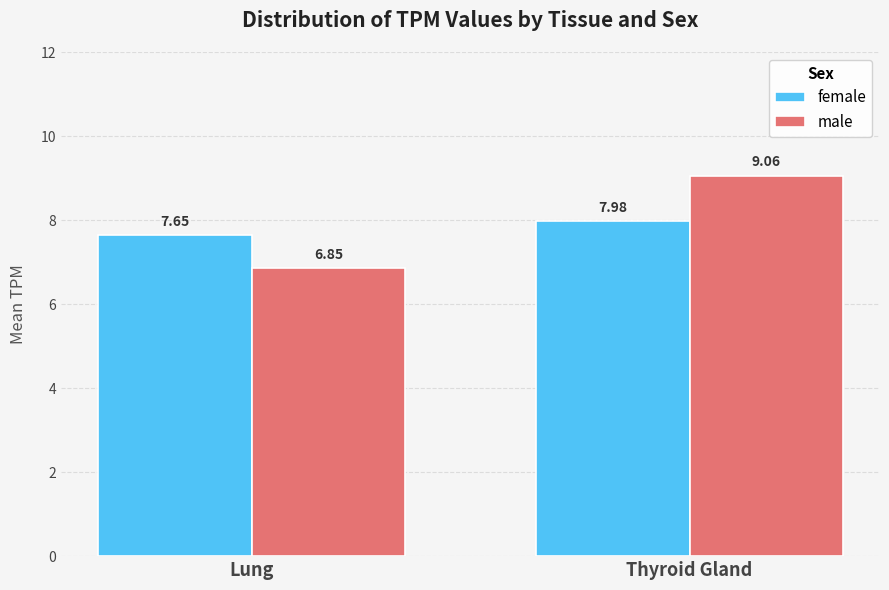

What is the difference between the highest and lowest values at Lung?

0.8